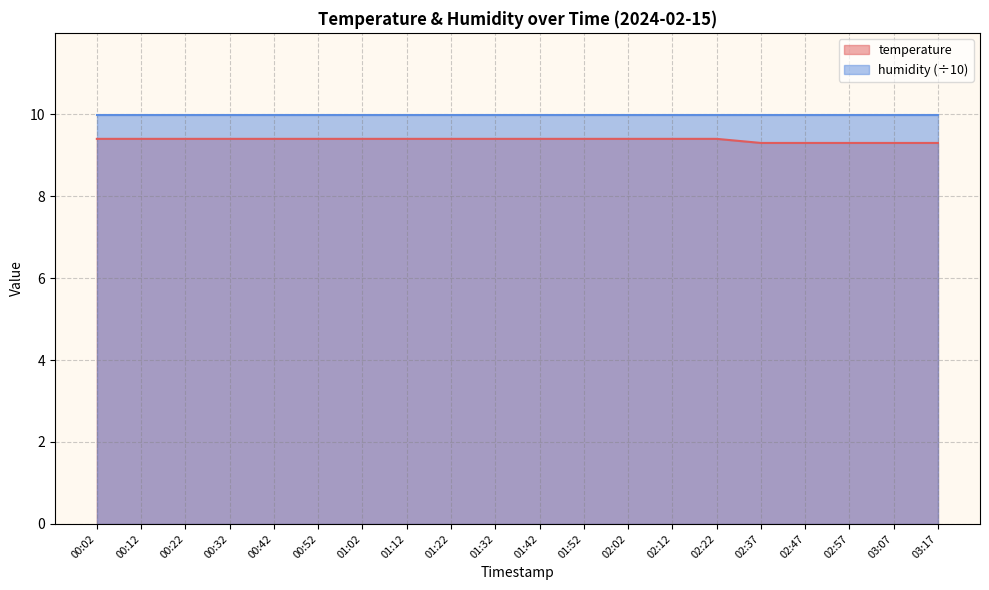

What is the label of the 18th point from the right?

00:22